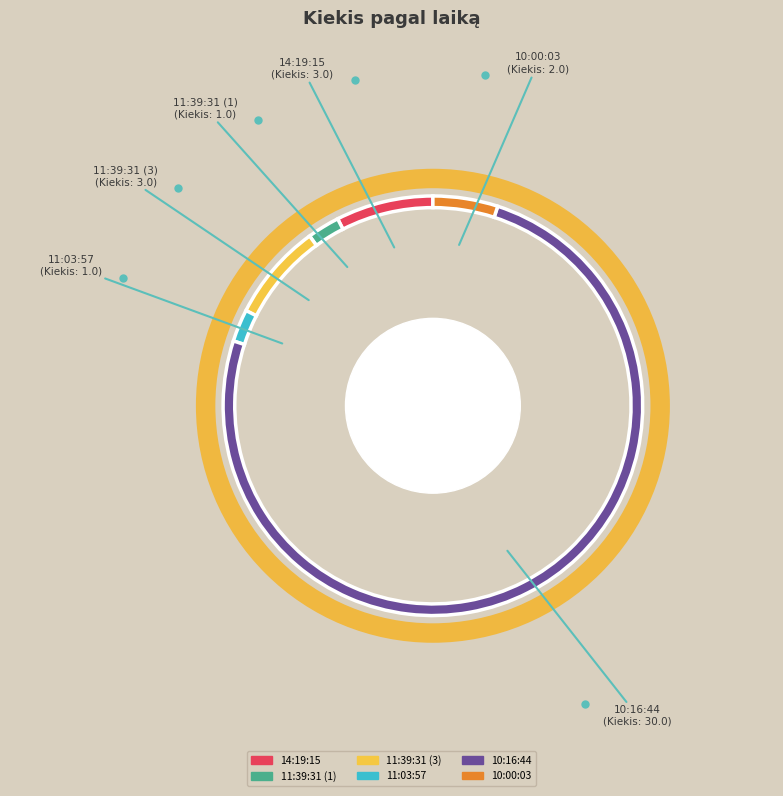

Approximately how many times larger is the value at 10:16:44 compared to 11:39:31 (1)?

30.0